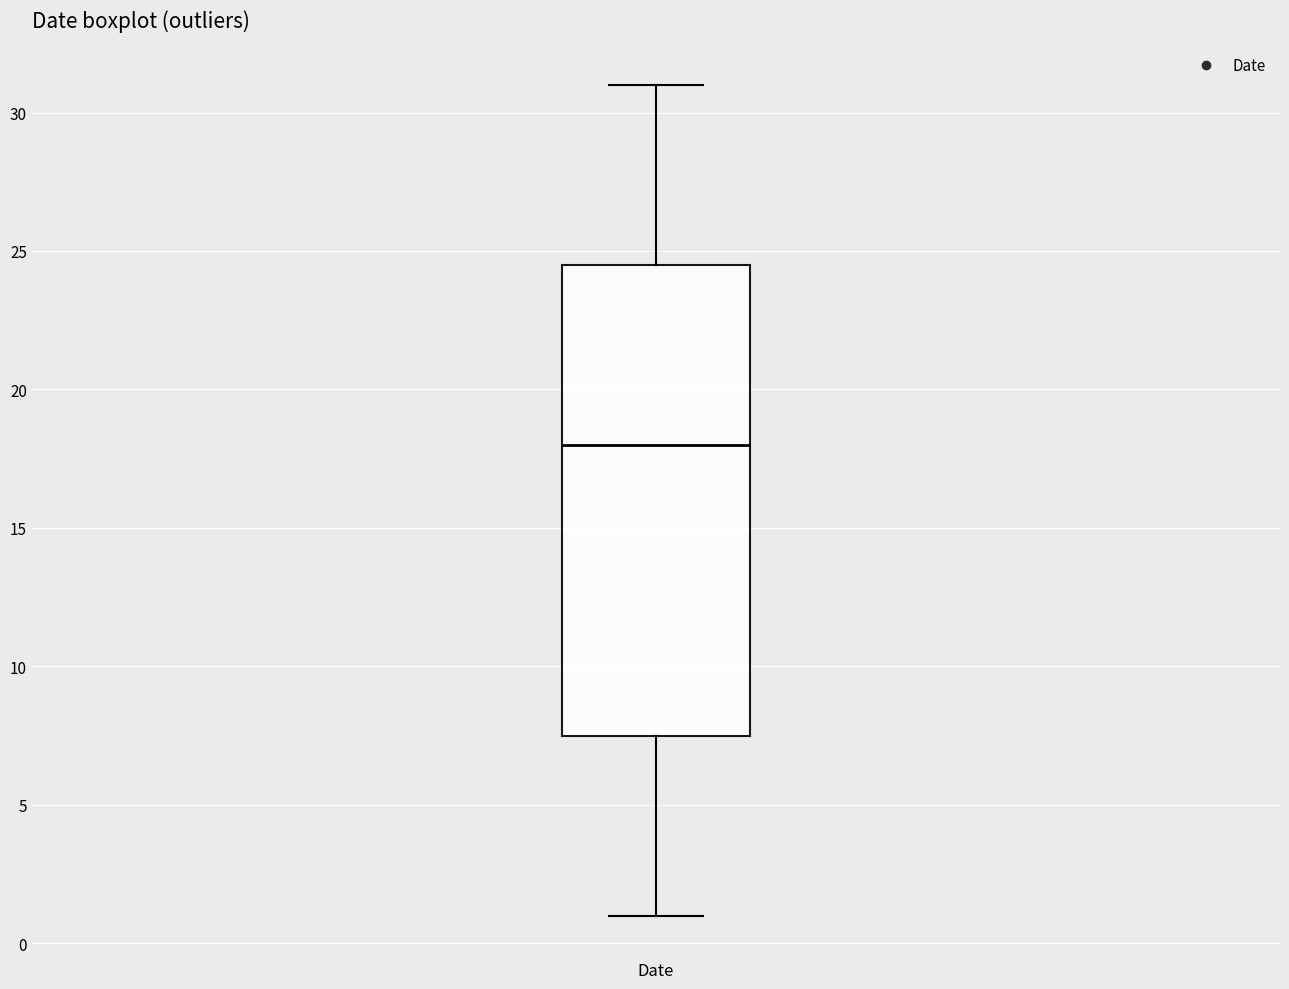

Transcribe this box plot: give where the median line is, the range the box spans, and where the two whiskers end, as read against the y-axis. The values are not printed on the chart, so give them approximately, as read against the axis.

median 18.0, box 7.5 to 24.5, whiskers 1.0 to 31.0